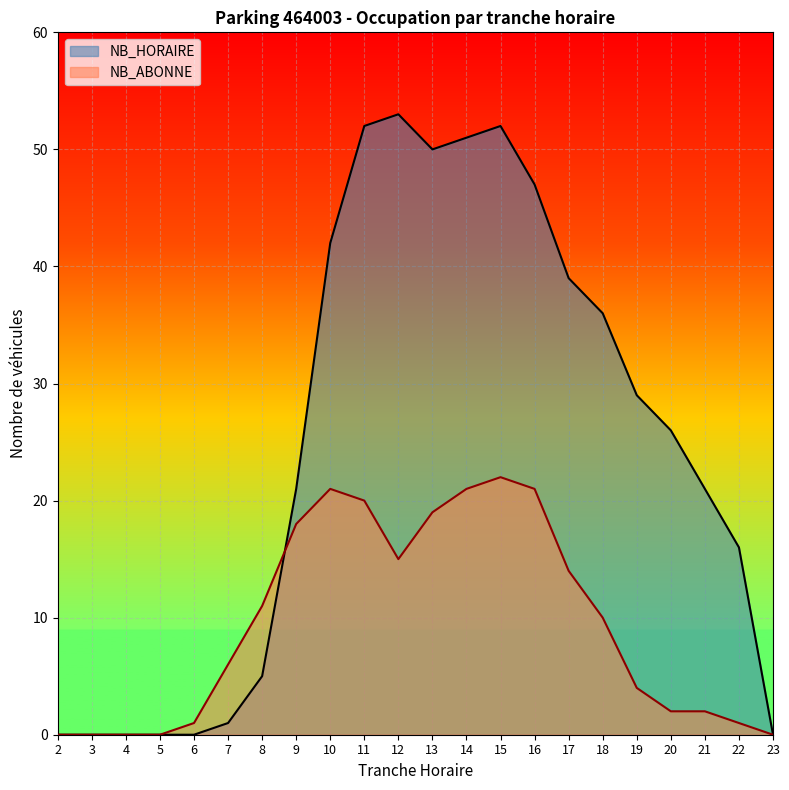

Where do NB_ABONNE and NB_HORAIRE first cross each other?

8 and 9